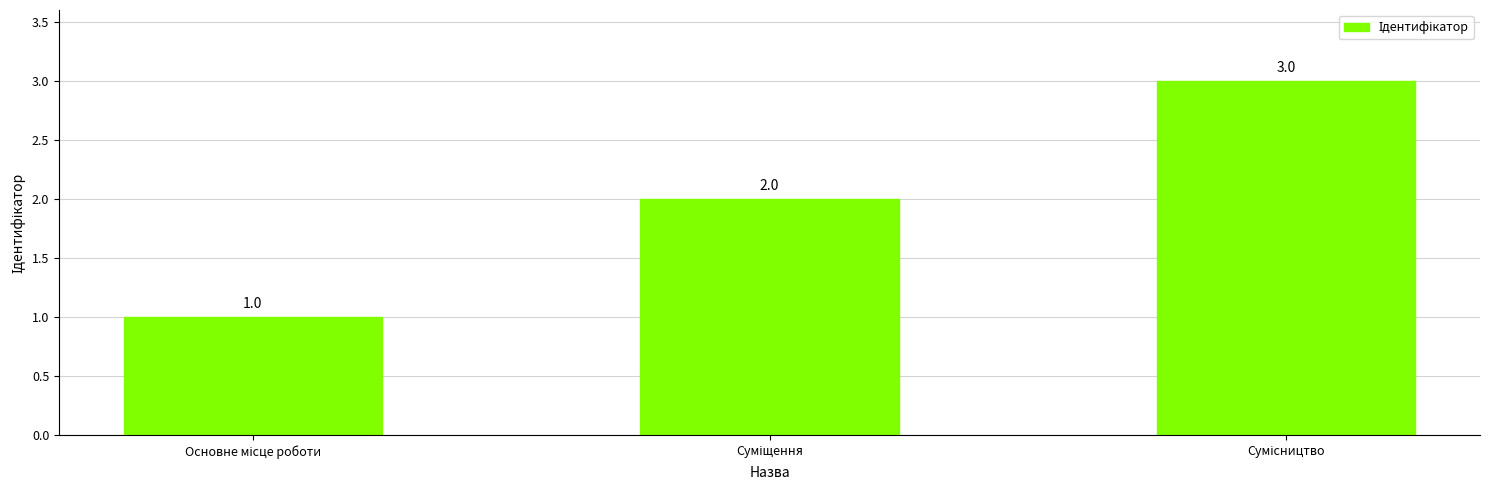

How many values are between 1 and 3?

3